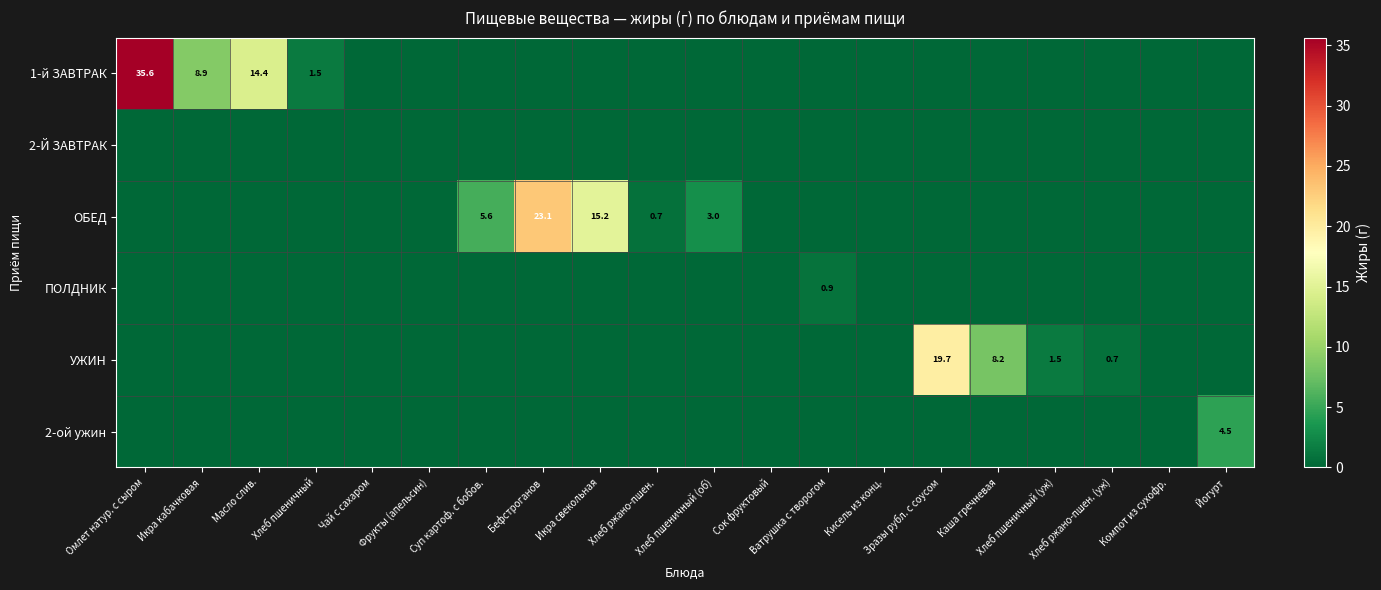

At Икра свекольная, list the series in order from largest to smallest.

ОБЕД, 1-й ЗАВТРАК, 2-Й ЗАВТРАК, ПОЛДНИК, УЖИН, 2-ой ужин